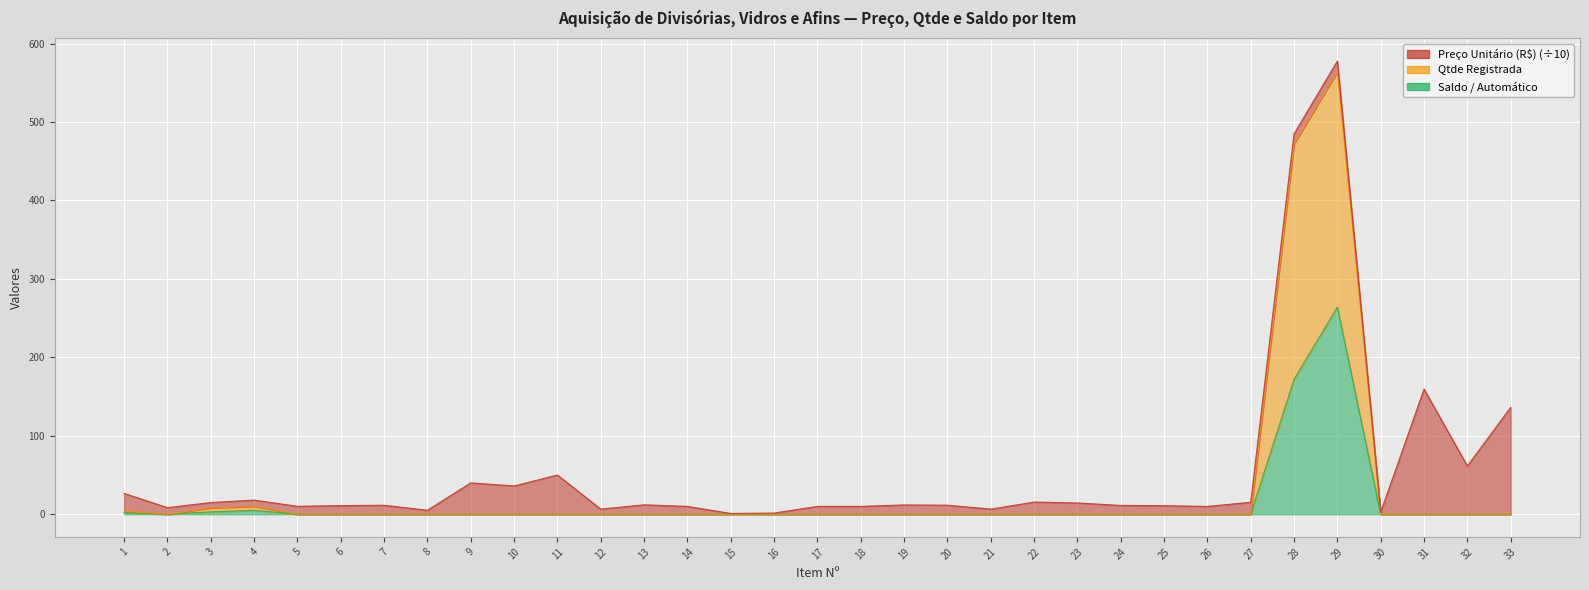

What is the difference between the Saldo / Automático values at 29 and 20?

264